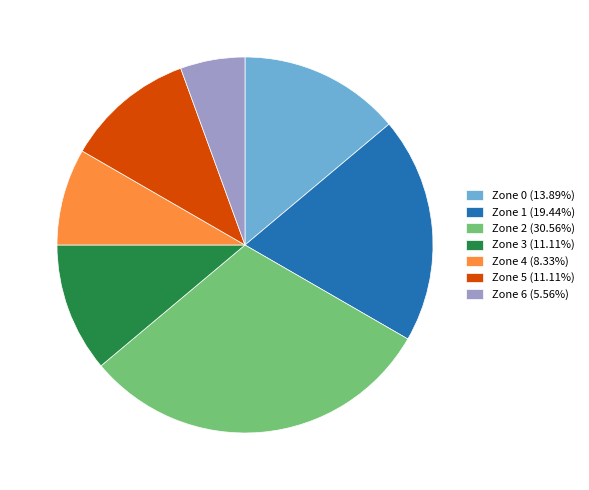

Which has a higher value, Zone 2 or Zone 5?

Zone 2